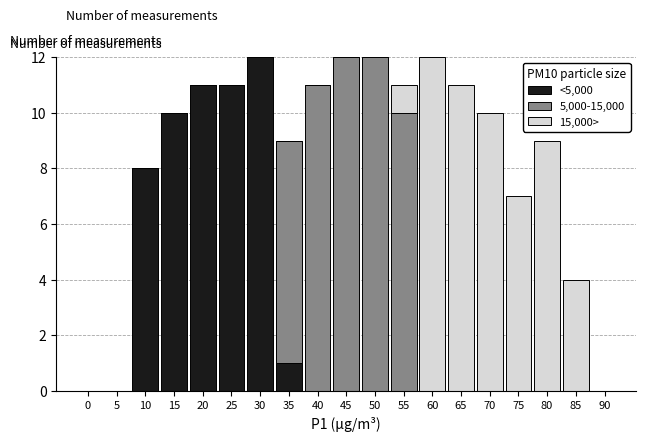

Is it true that <5,000 equals 6 at 75?

False